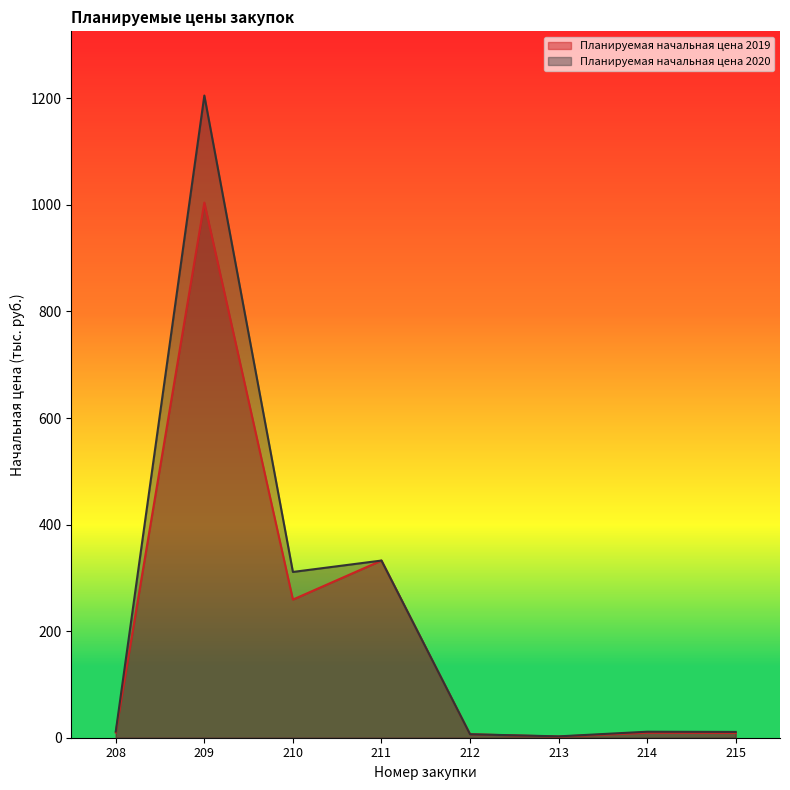

At which category does Планируемая начальная цена 2019 reach its first local valley?

210